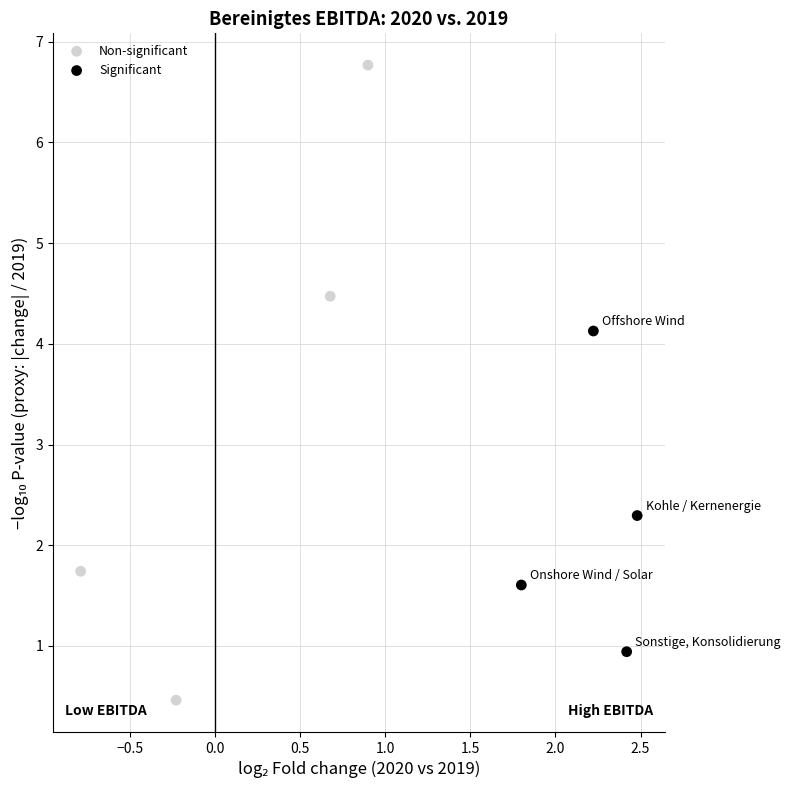

What are all the series names shown in the legend?

Non-significant, Significant